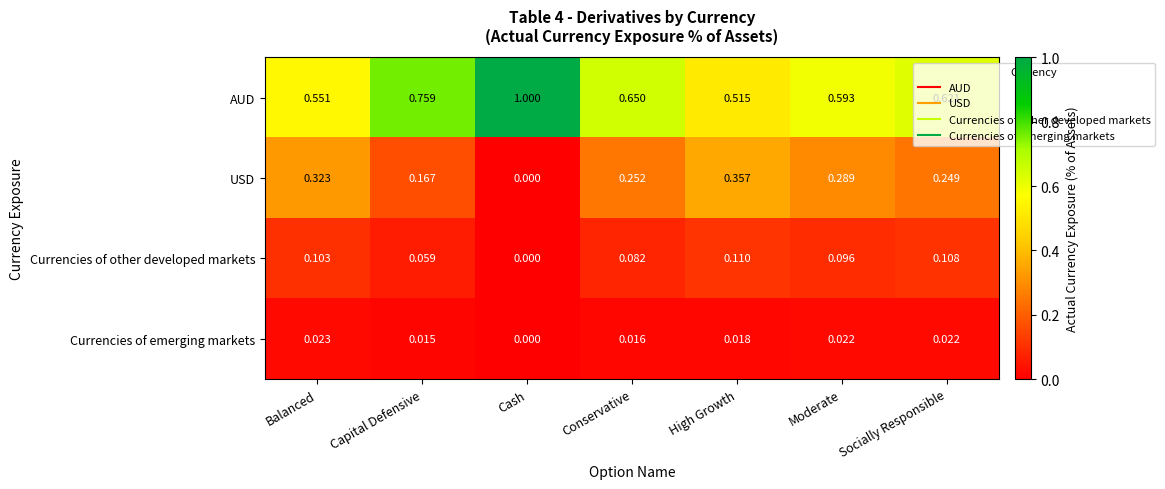

Which series has the widest spread of values?

AUD